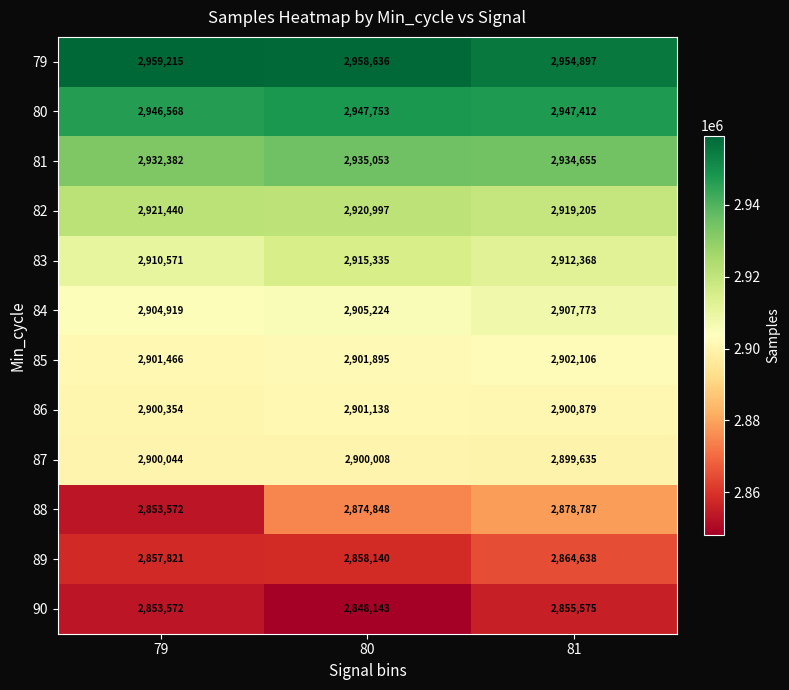

Read the 85 value at 80, to the nearest 100.

2901900